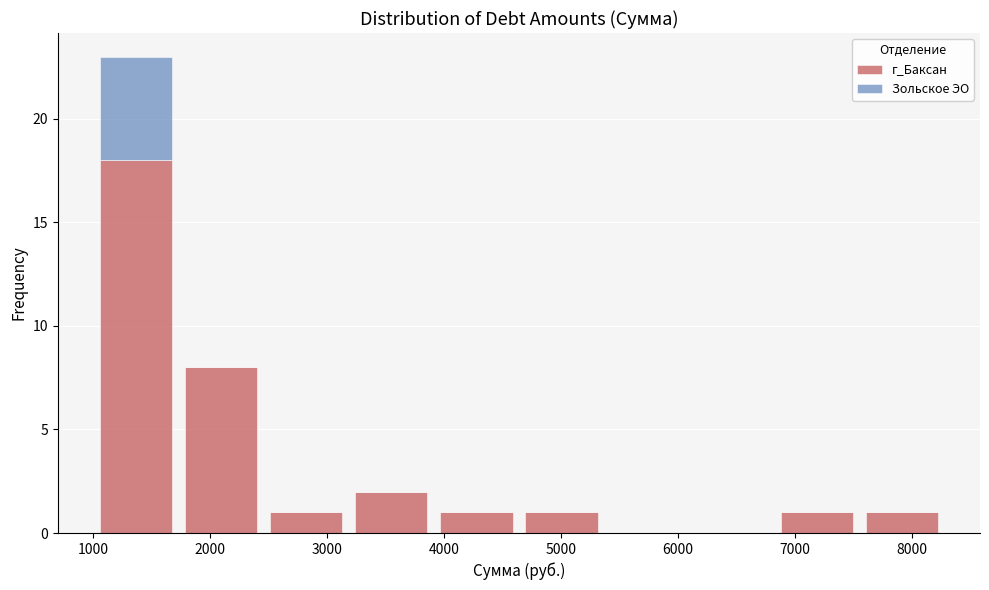

Reading left to right, list every stacked bar in this chart as the range it spans on the x-axis followed by its total height. Neither the bar edges nor the heights are printed on the chart, so give them approximately, as read against the axes.

1000 to 1700: 23
1700 to 2500: 8
2500 to 3200: 1
3200 to 3900: 2
3900 to 4600: 1
4600 to 5400: 1
5400 to 6100: 0
6100 to 6800: 0
6800 to 7500: 1
7500 to 8300: 1